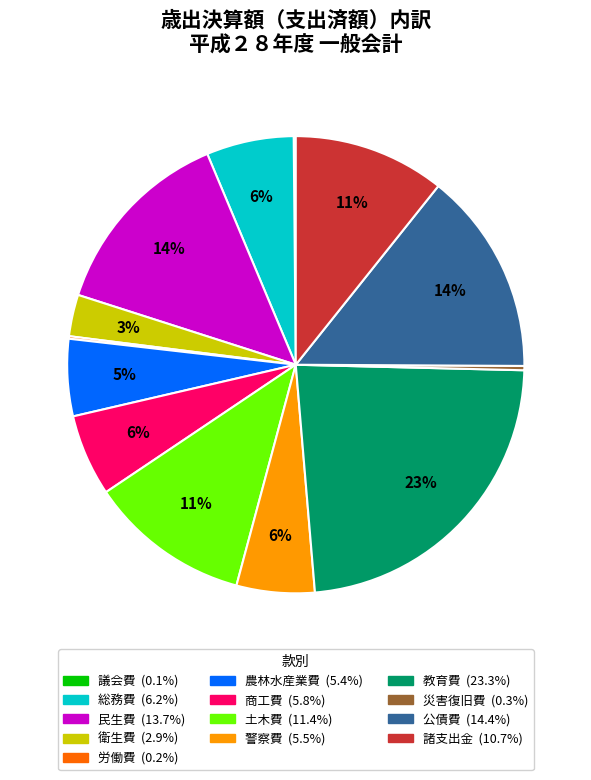

True or false: 災害復旧費 accounts for 0% of the total.

True